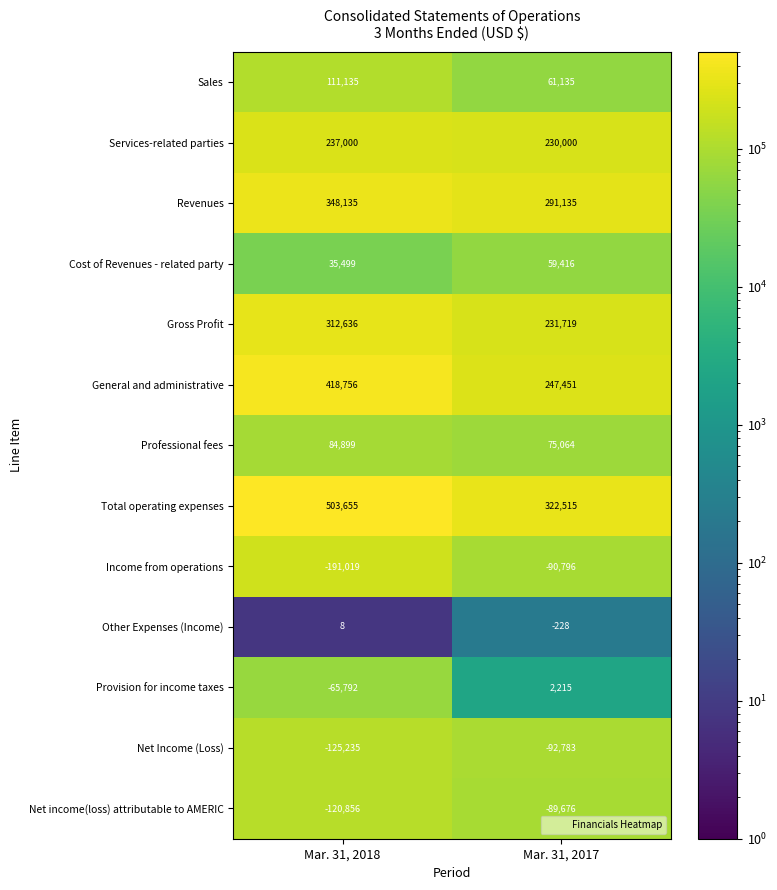

Is it true that Income from operations equals -90796 at Mar. 31, 2017?

True